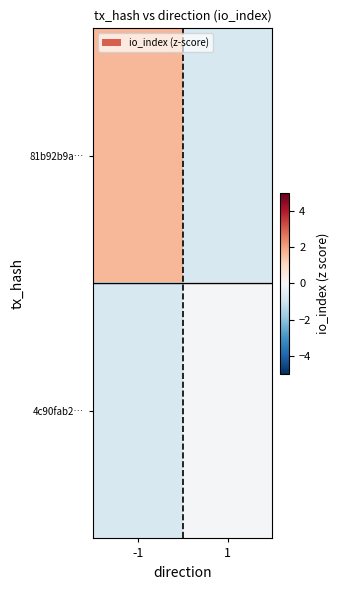

Between -1 and 1, which series saw the biggest shift?

81b92b9a…